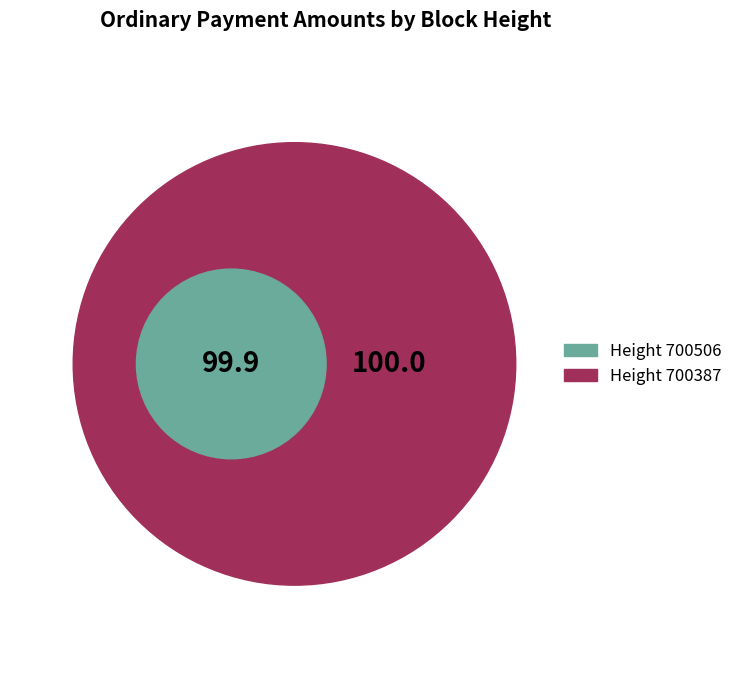

Approximately how many times larger is the value at 700387 compared to 700506?

1.0